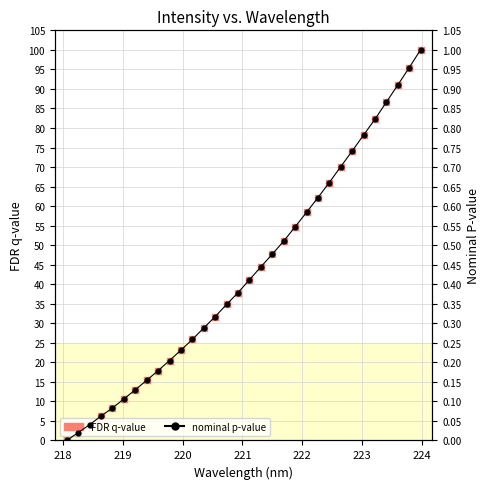

At how many categories does at least one series exceed 79?

5